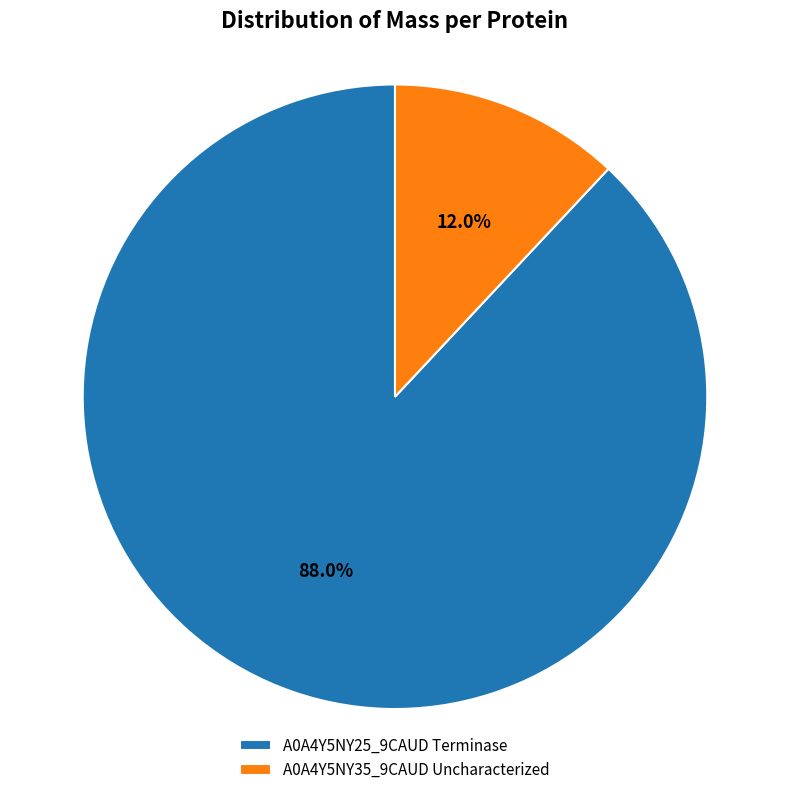

Which category has the biggest portion of the pie?

A0A4Y5NY25_9CAUD Terminase